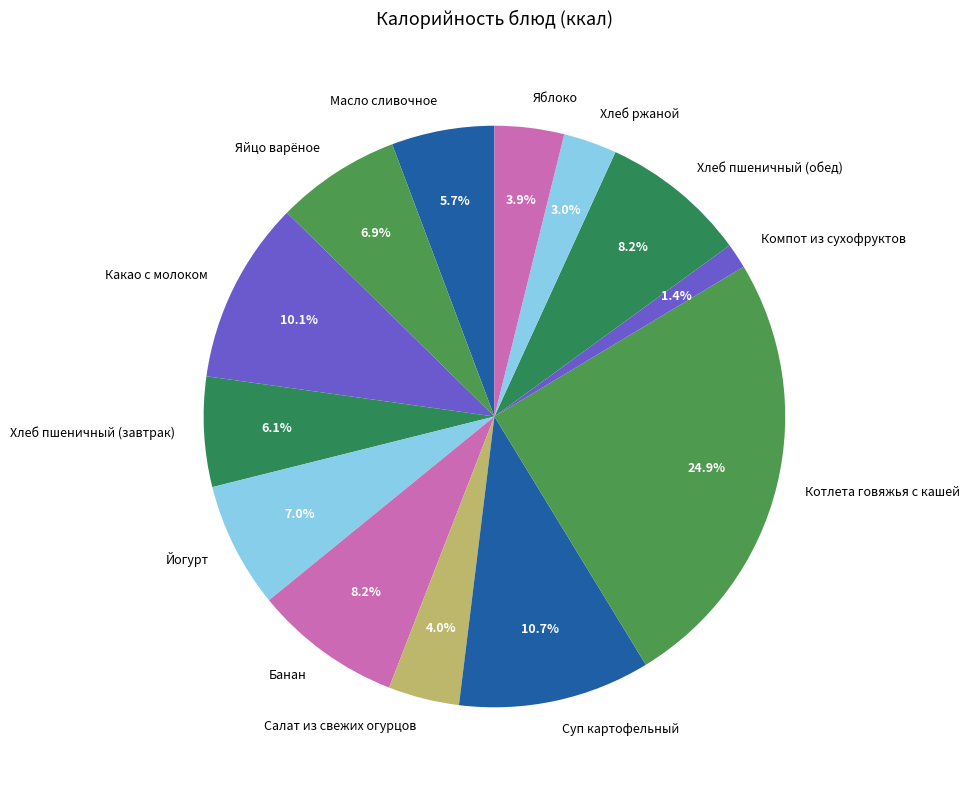

How much of the chart is everything except Компот из сухофруктов?

98.6%